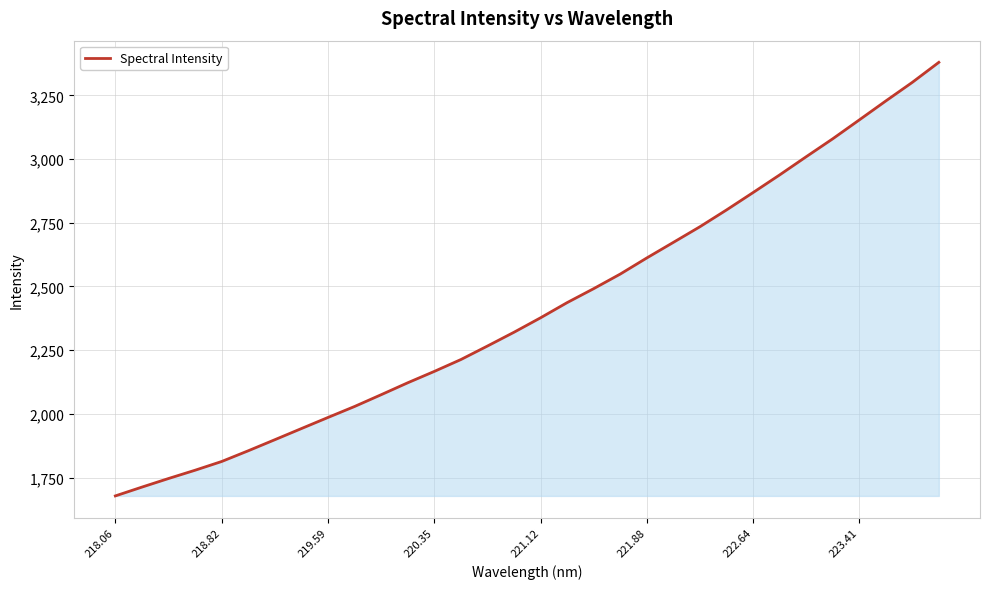

Count the number of values greater than 2377.

16